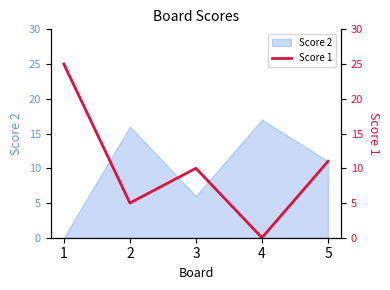

Is this an area chart (filled region under the line)?

No